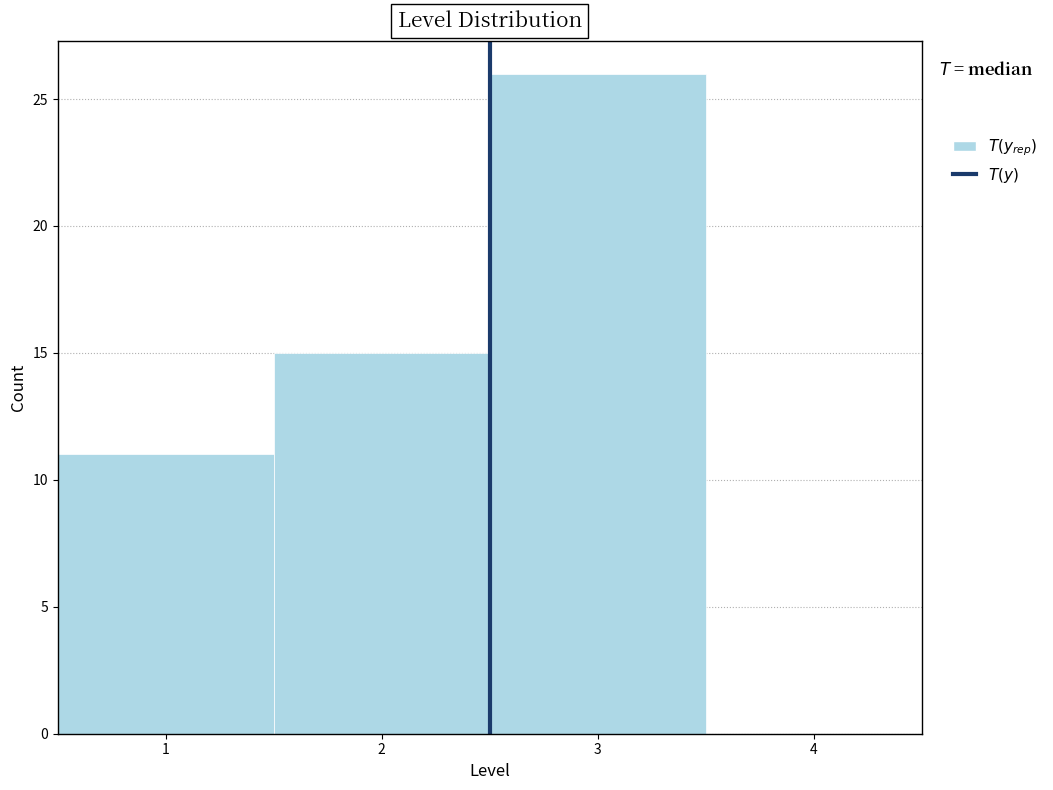

How tall is the bar that spans 0.5 to 1.5 on the x-axis? The values are not printed on the chart, so give them approximately, as read against the axis.

11